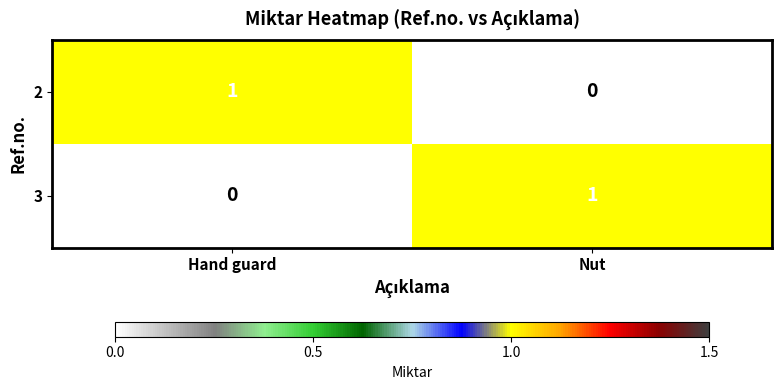

The value of 2 at Hand guard is 1. True or false?

True